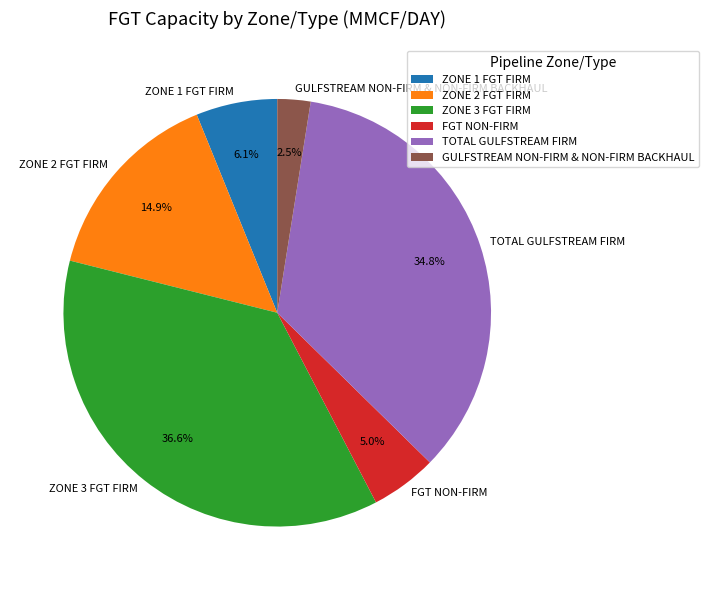

To the nearest percent, what is the combined percentage of TOTAL GULFSTREAM FIRM and FGT NON-FIRM?

40%